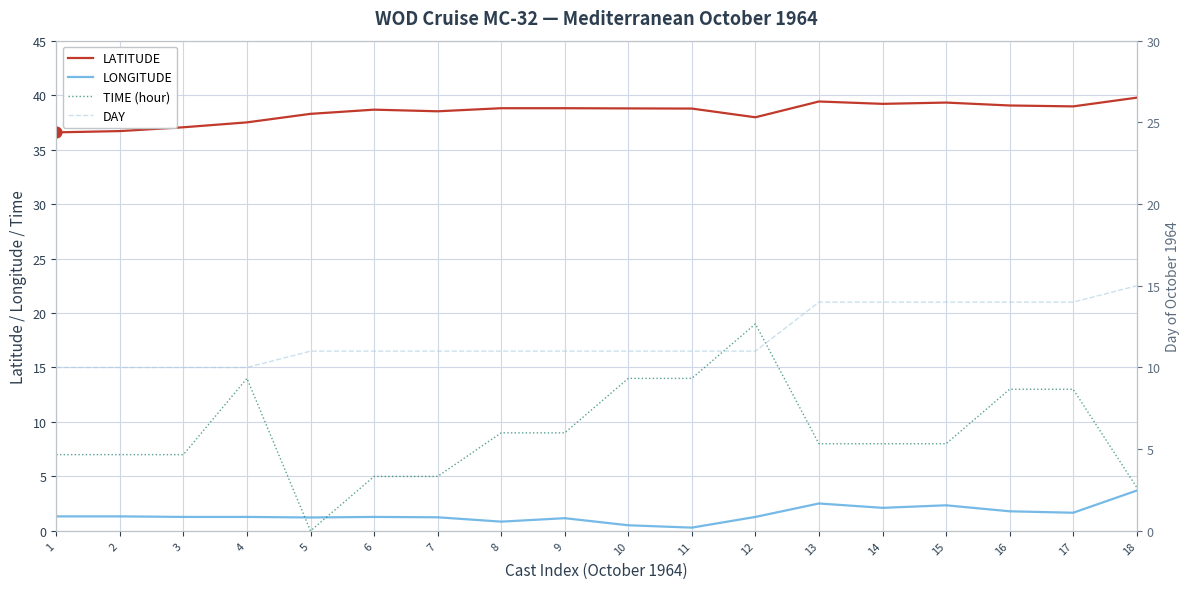

What are all the series names shown in the legend?

LATITUDE, LONGITUDE, TIME (hour), DAY